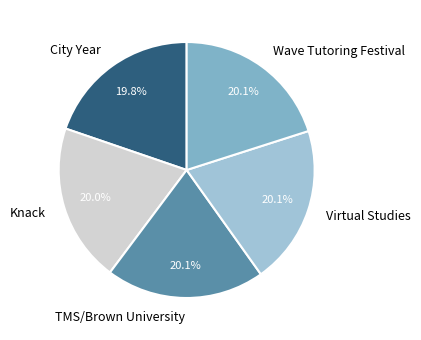

To the nearest percent, what is the combined percentage of Wave Tutoring Festival and City Year?

40%